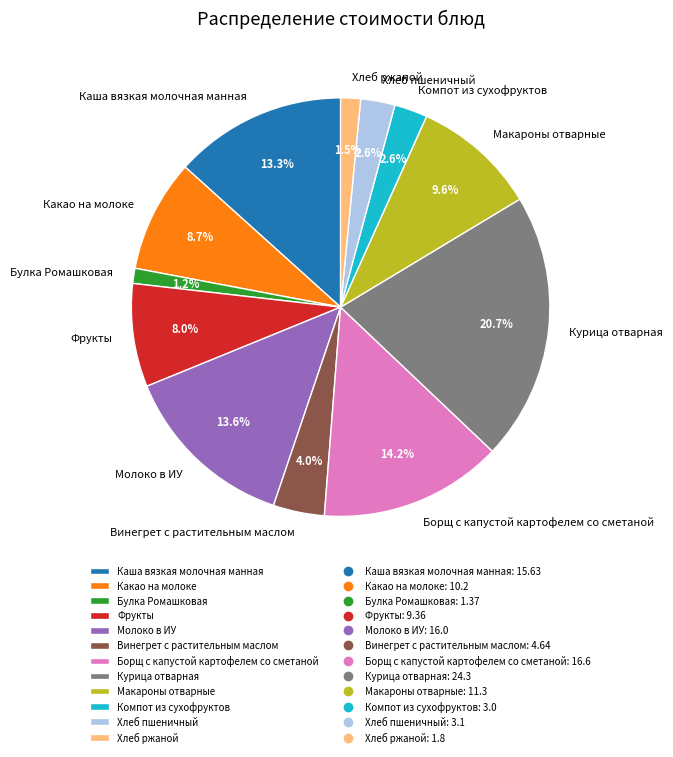

How many segments does this pie chart have?

12